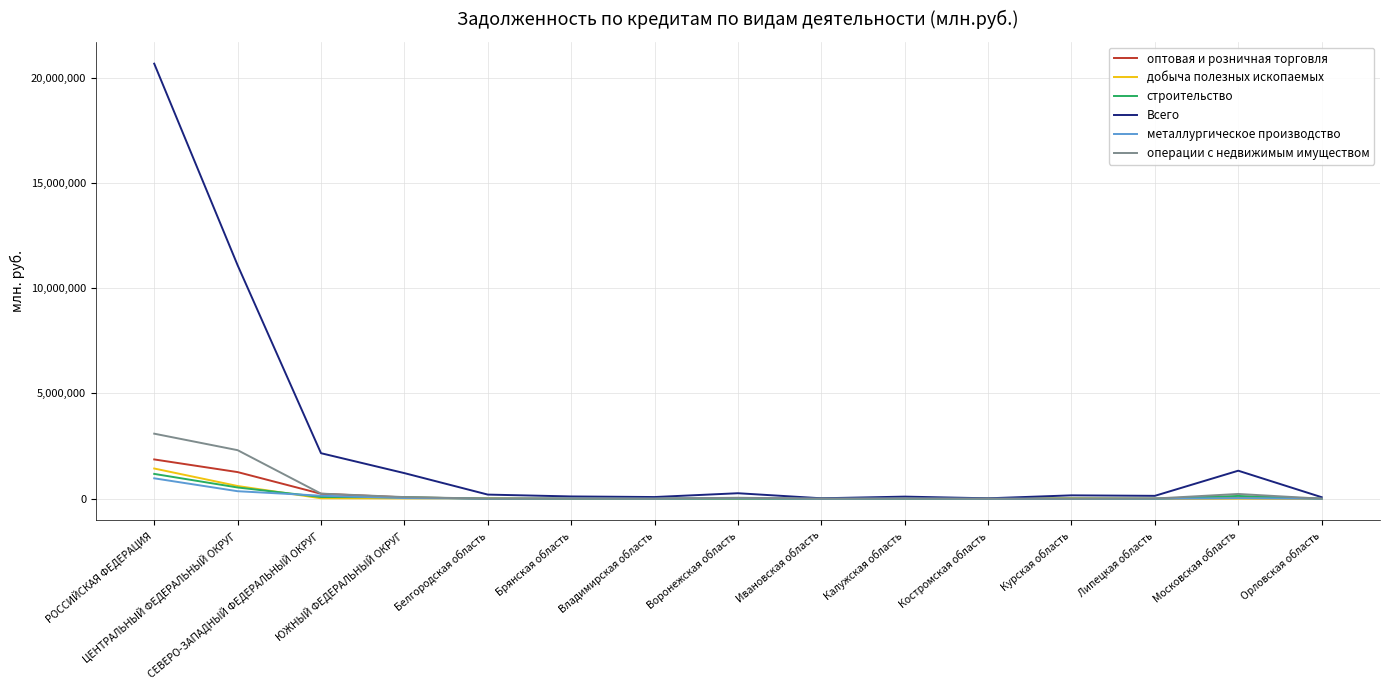

Which series has the widest spread of values?

Всего